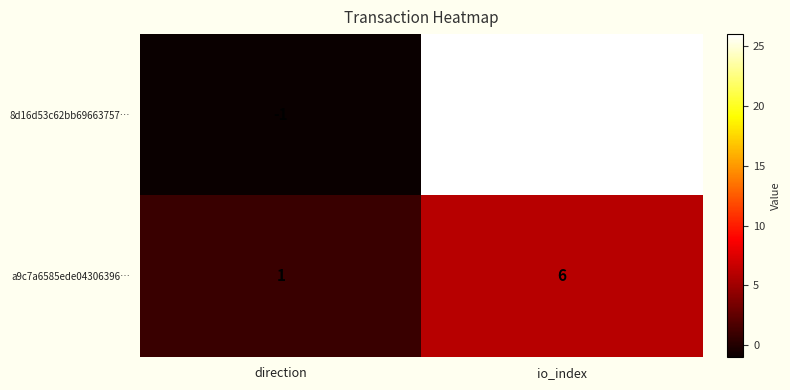

Which category has the highest value in the a9c7a6585ede04306396… series?

io_index